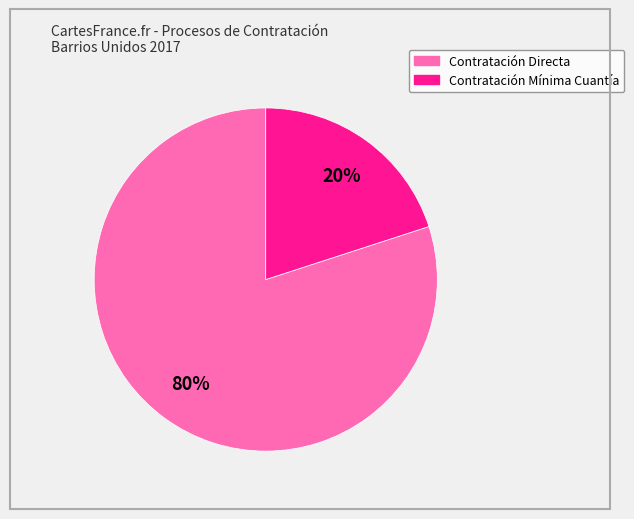

Is there a majority slice in this chart?

Yes